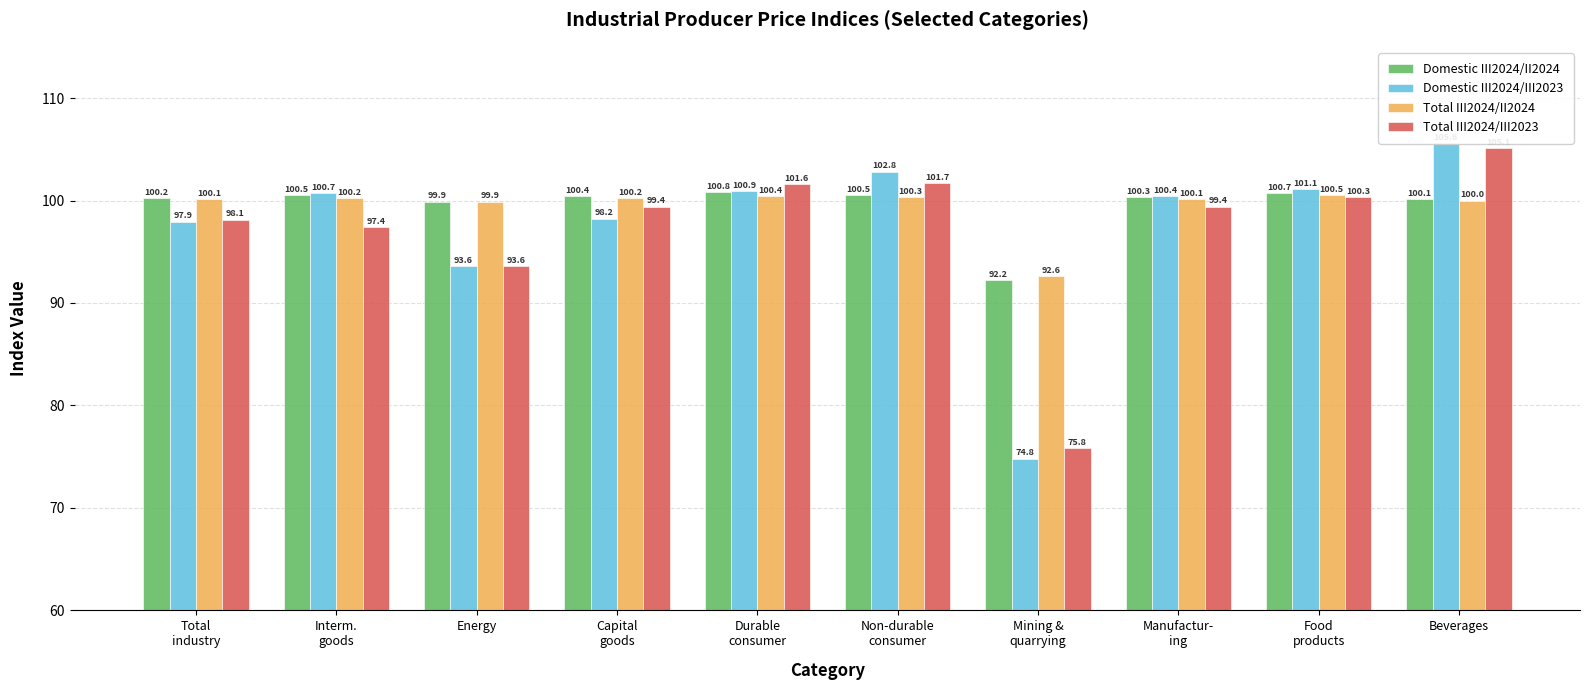

How many data points does each series have?

10